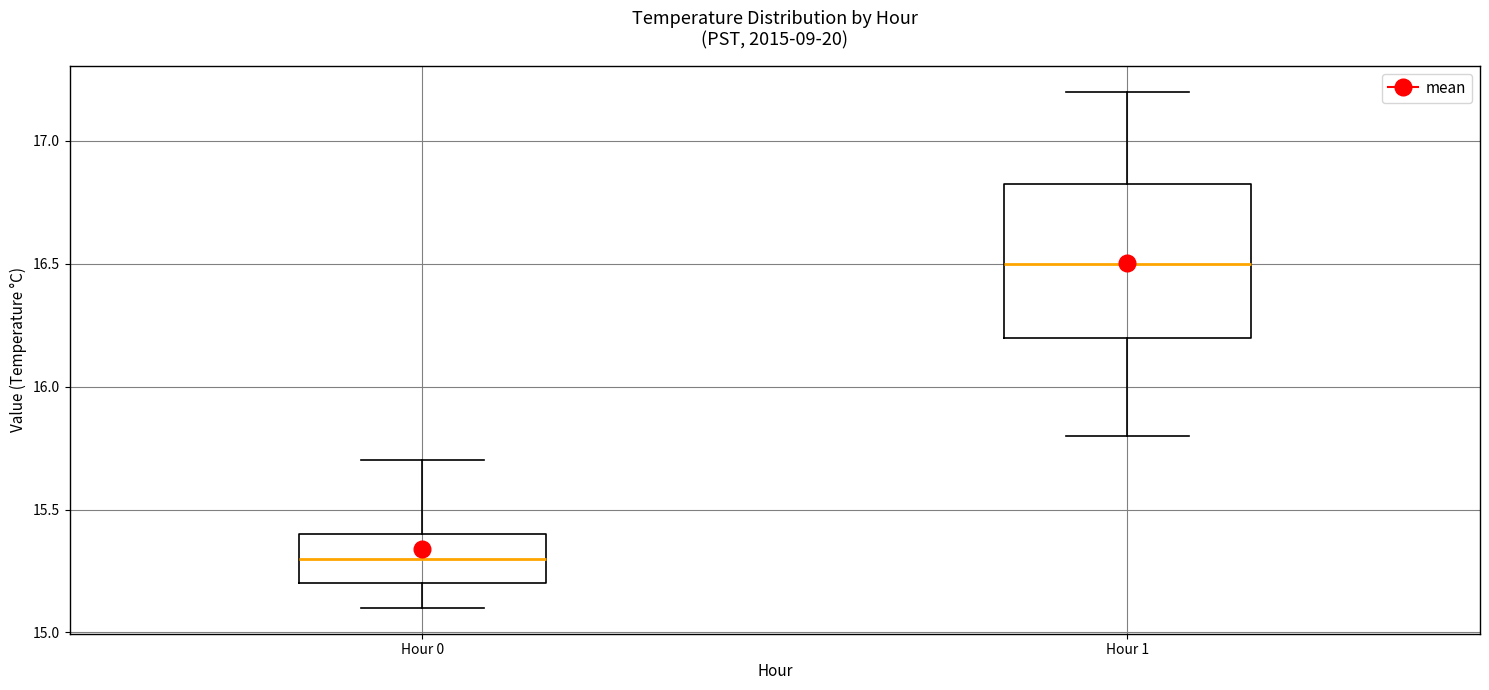

Reading left to right, transcribe this box plot: for each box, give where its median line is, the range the box spans, and where its two whiskers end, as read against the y-axis. The values are not printed on the chart, so give them approximately, as read against the axis.

Hour 0: median 15.30, box 15.20 to 15.40, whiskers 15.10 to 15.70
Hour 1: median 16.50, box 16.20 to 16.85, whiskers 15.80 to 17.20